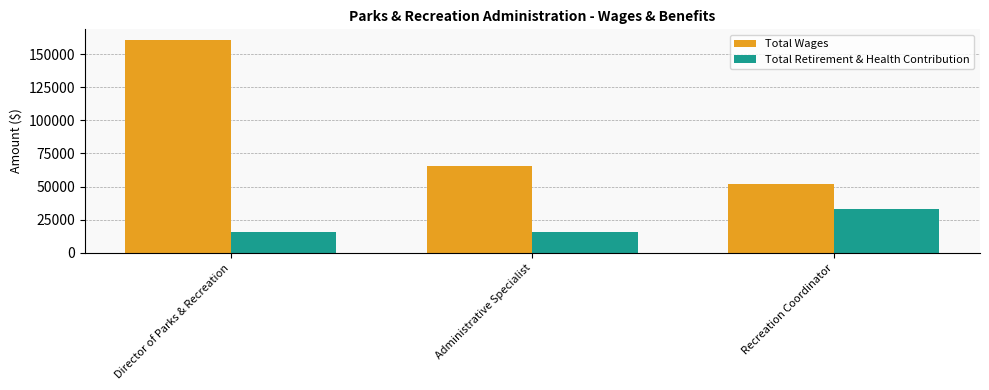

How many groups of bars are there?

3